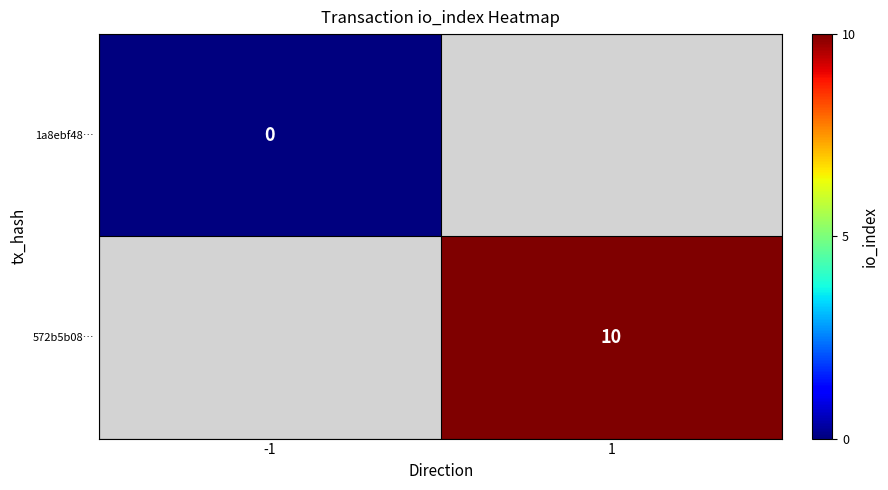

Is the value of 572b5b08… at 1 greater than the value of 1a8ebf48… at -1?

Yes